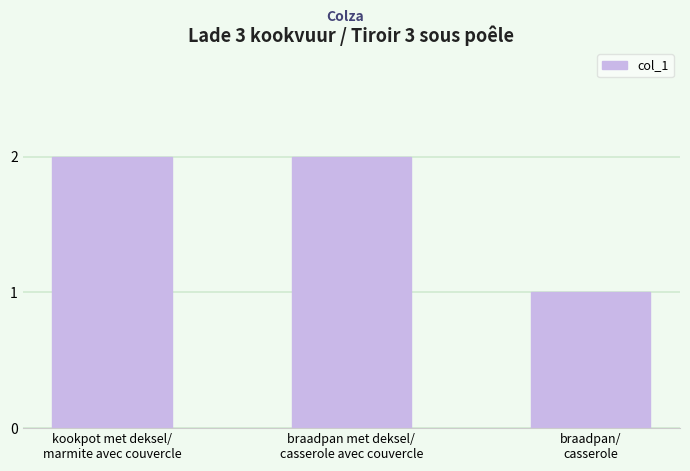

What is the label of the 1st bar from the left?

kookpot met deksel/
marmite avec couvercle